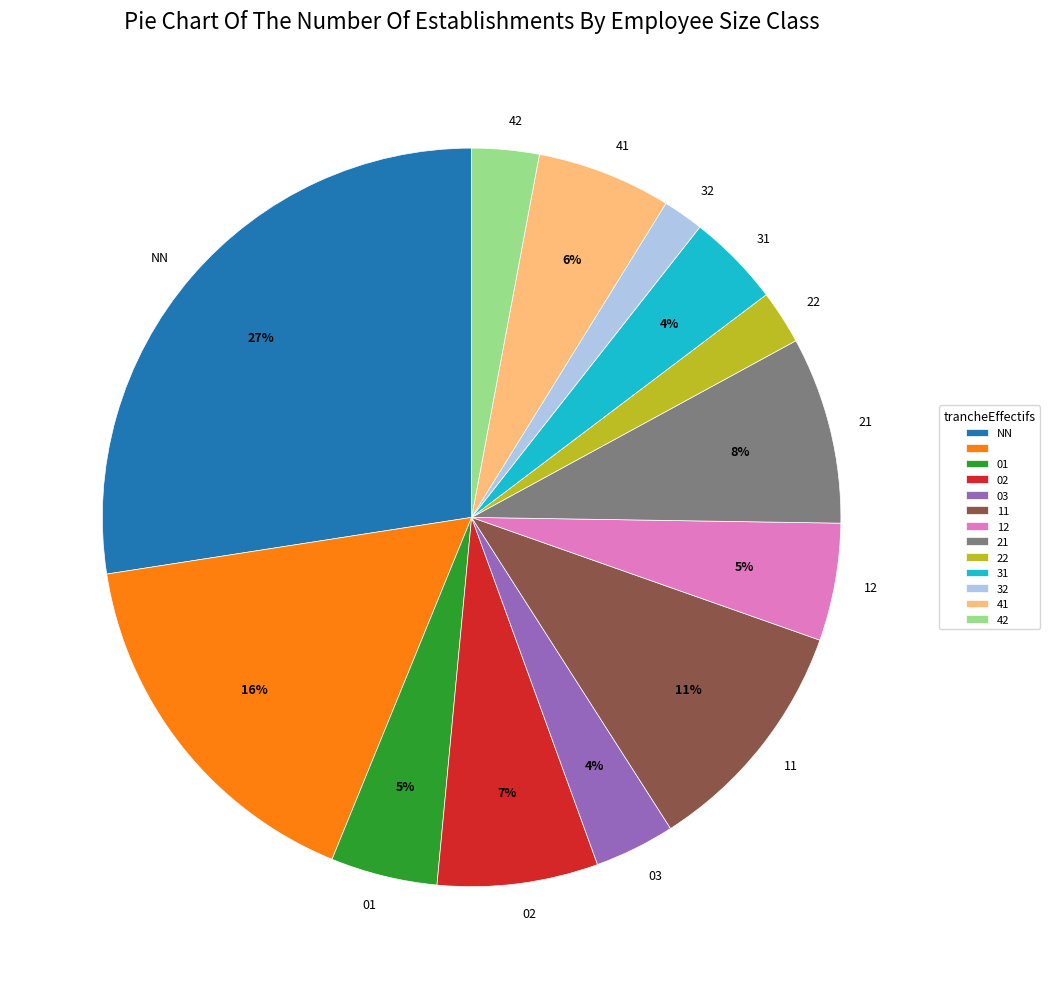

Count the number of slices in the pie.

13